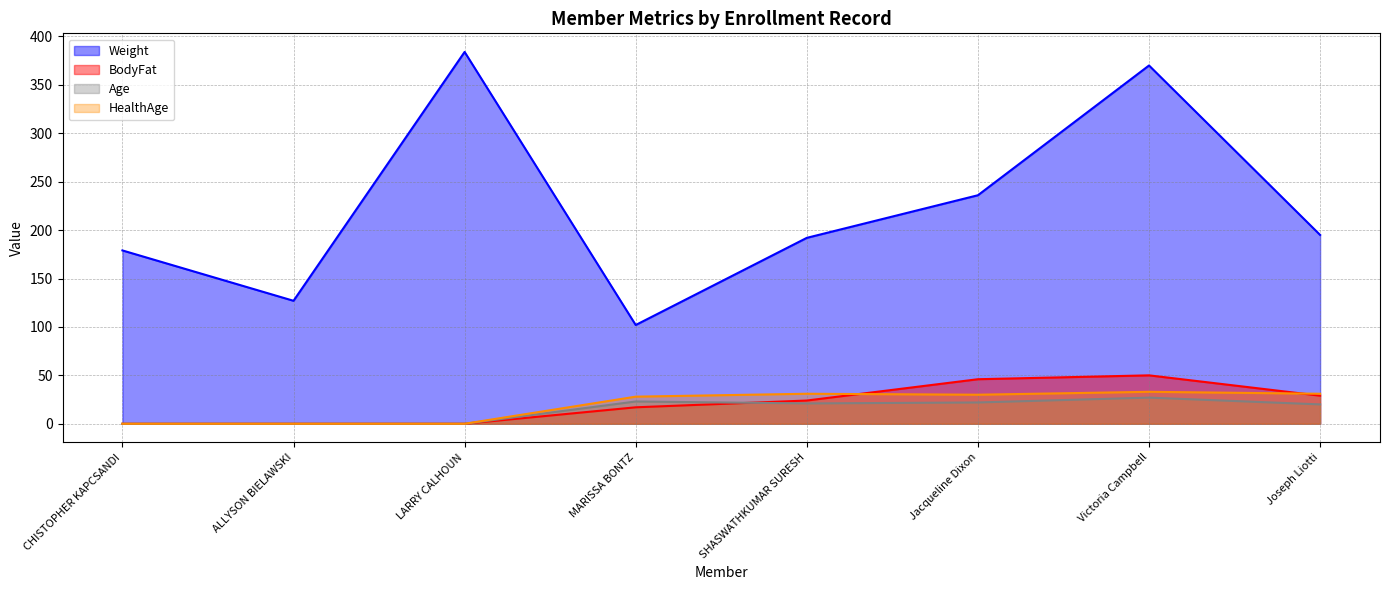

What is the difference between the Weight values at SHASWATHKUMAR SURESH and Joseph Liotti?

3